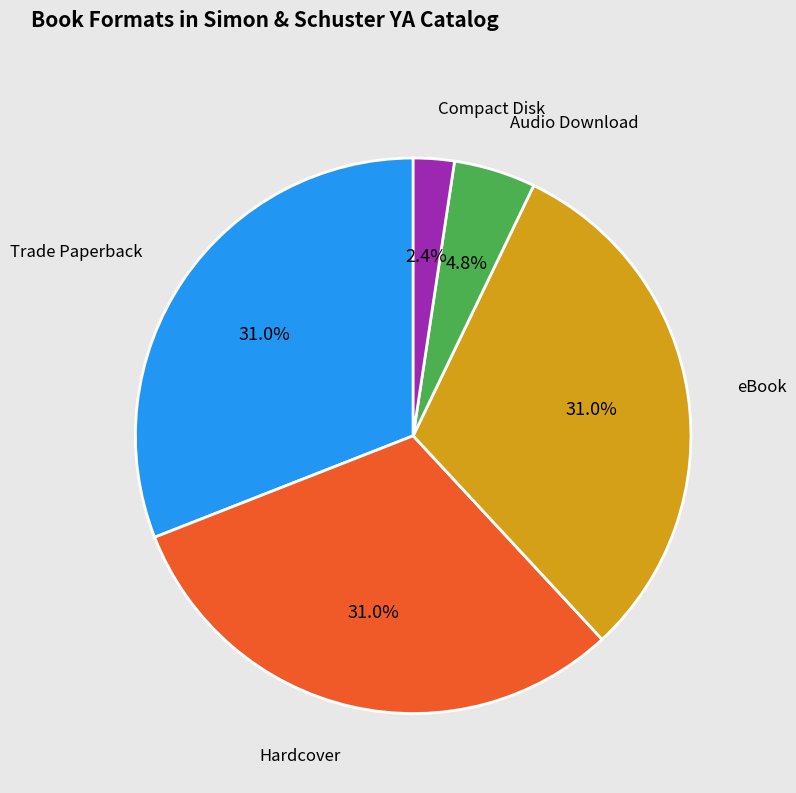

Does Compact Disk represent more than half of the total?

No